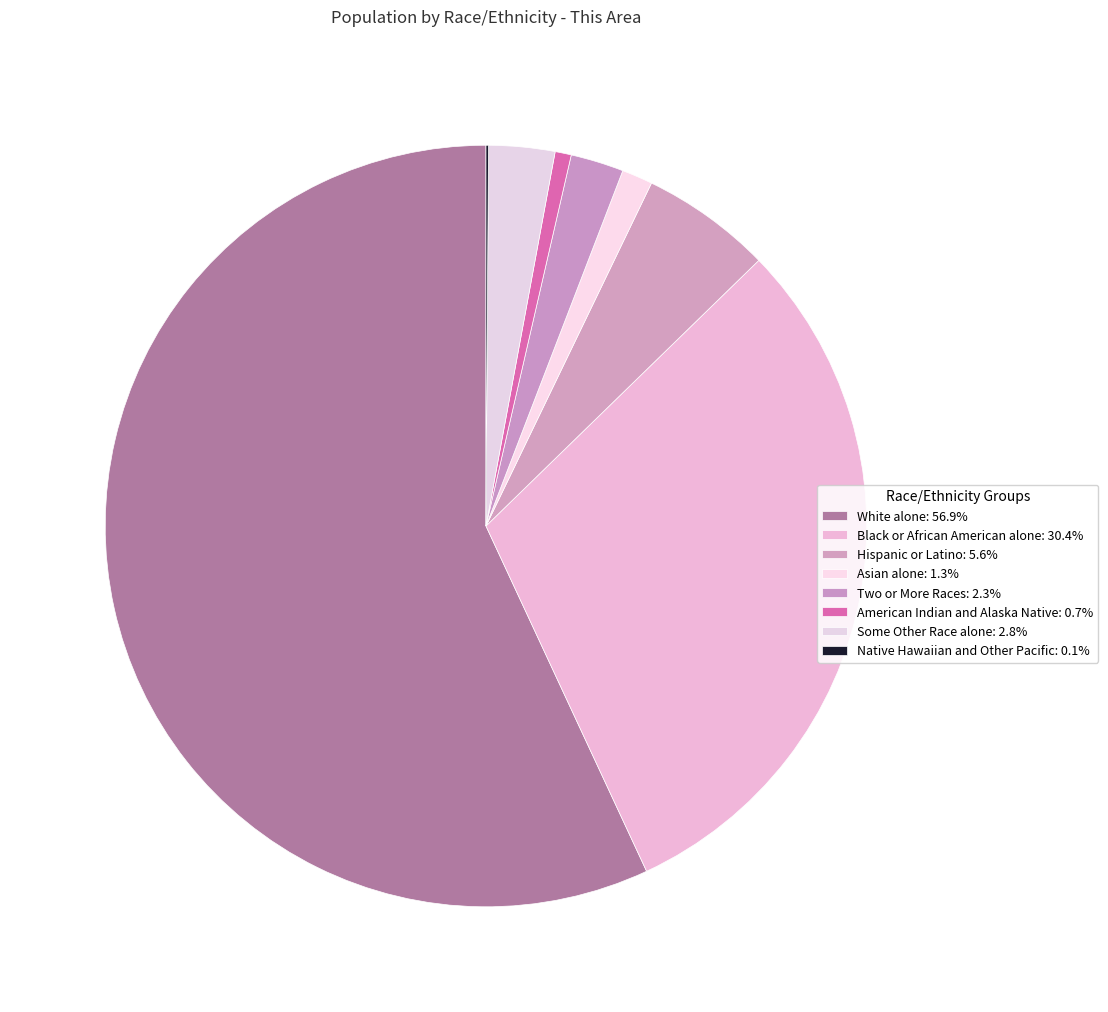

To the nearest percent, what is the average slice percentage?

12%